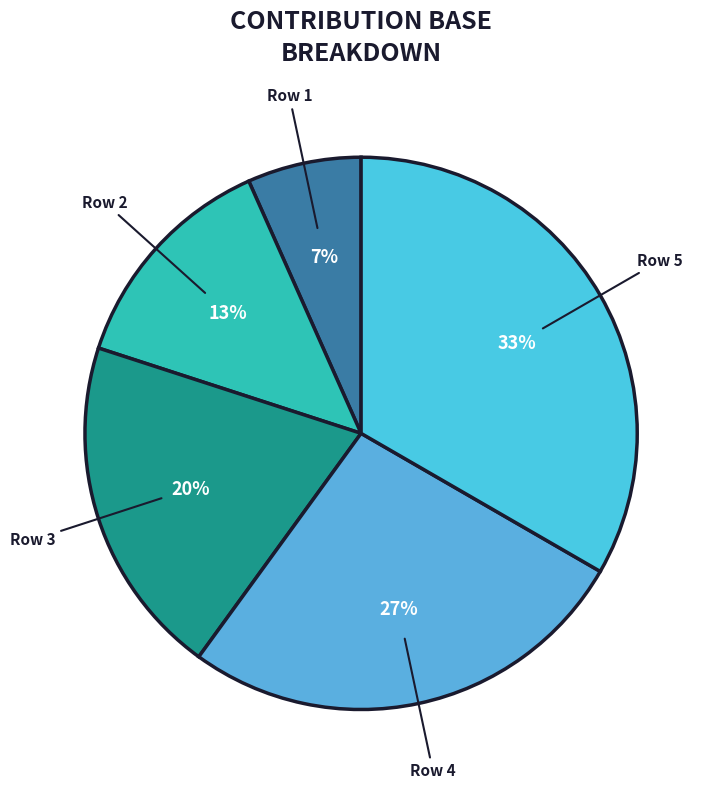

Do Row 2 and Row 5 together represent more than half of the pie?

No